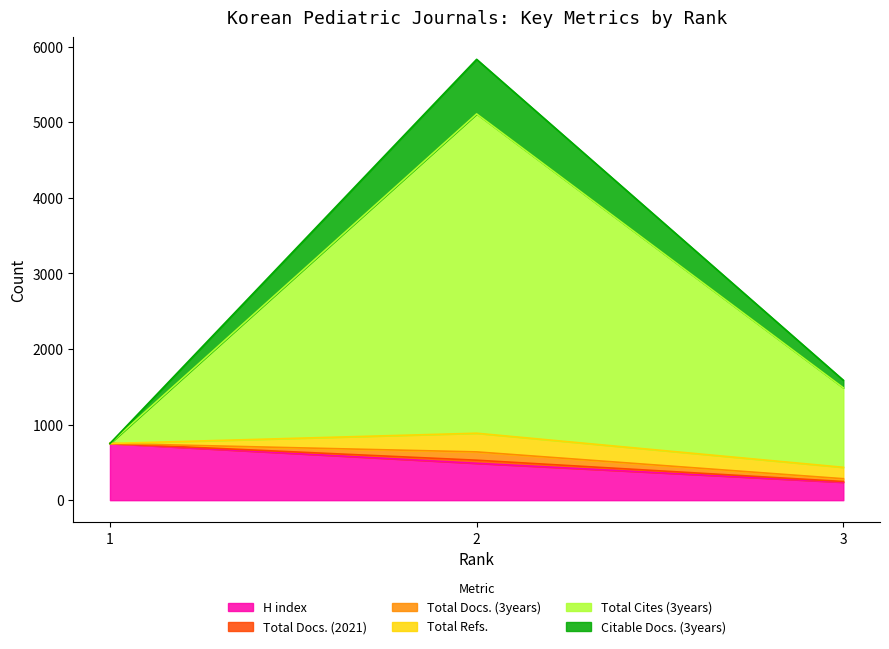

What is the maximum value for H index?

750